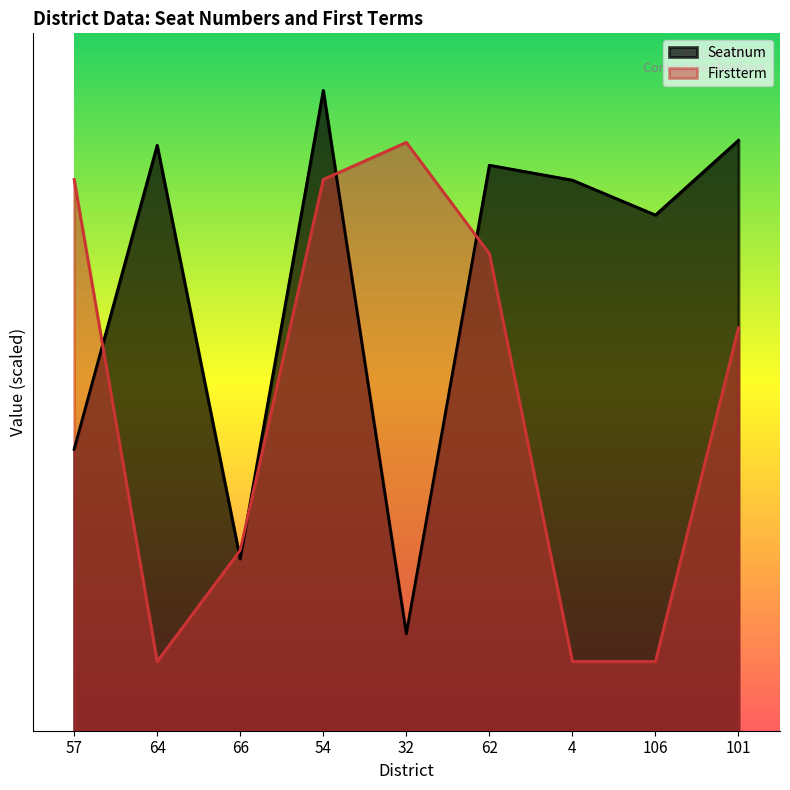

Reading right to left, what are all the values shown in this chart?

101=1706.0	106=1490.0	4=1590.8	62=1634.0	32=280.4	54=1850.0	66=496.4	64=1691.6	57=813.2